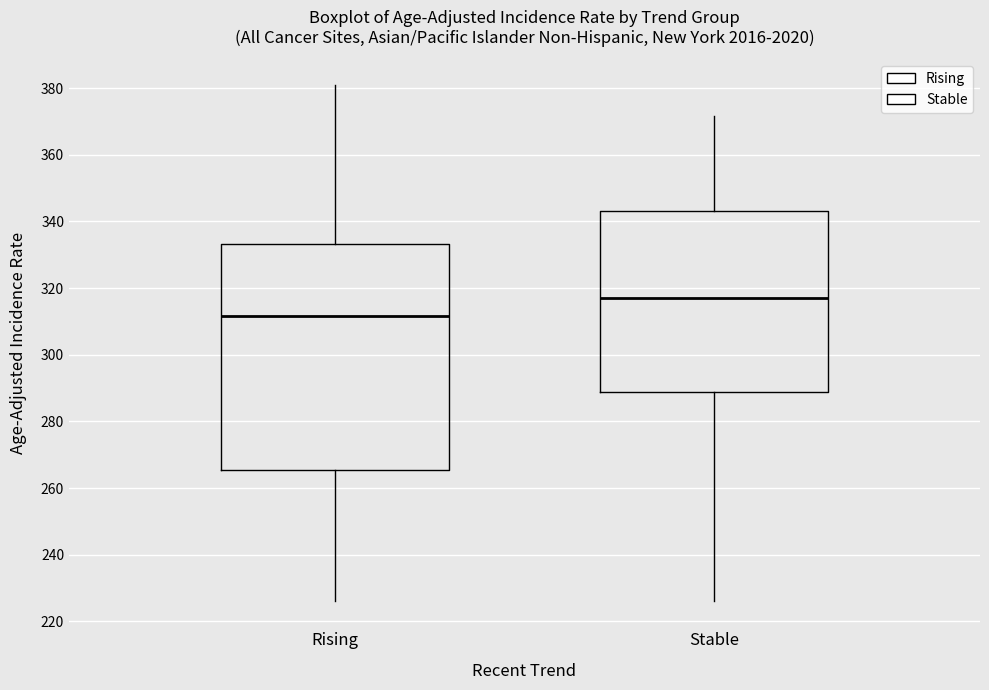

Where is the lower edge of the box for Rising on the y-axis? The values are not printed on the chart, so give them approximately, as read against the axis.

266